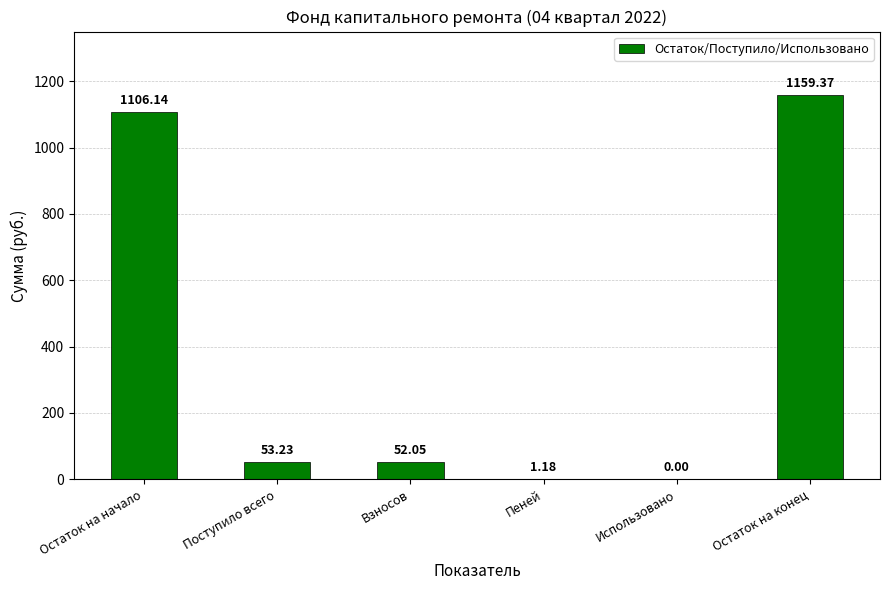

Which has a higher value, Остаток на начало or Использовано?

Остаток на начало